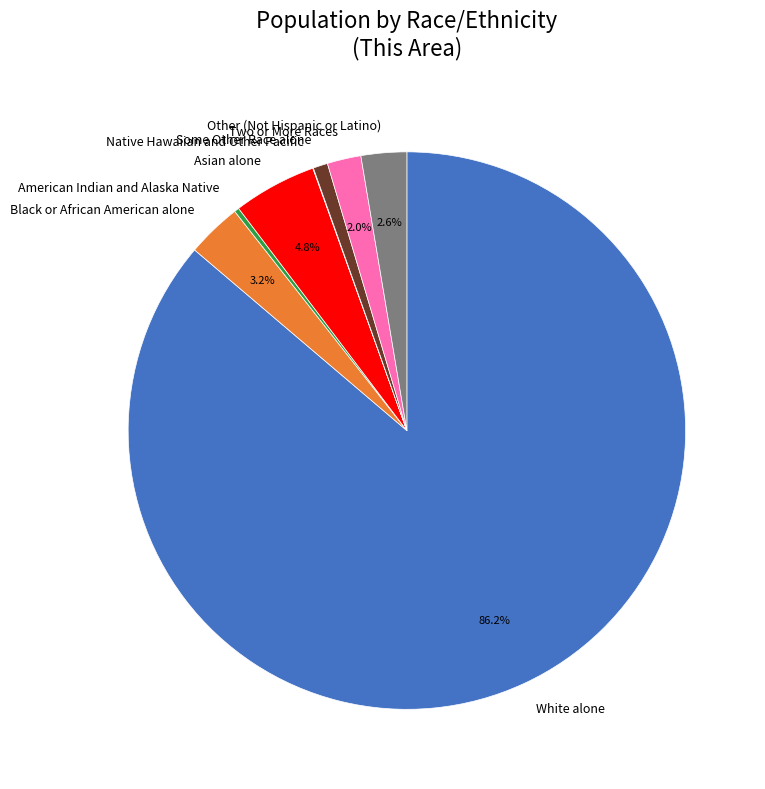

True or false: Two or More Races accounts for 9% of the total.

False